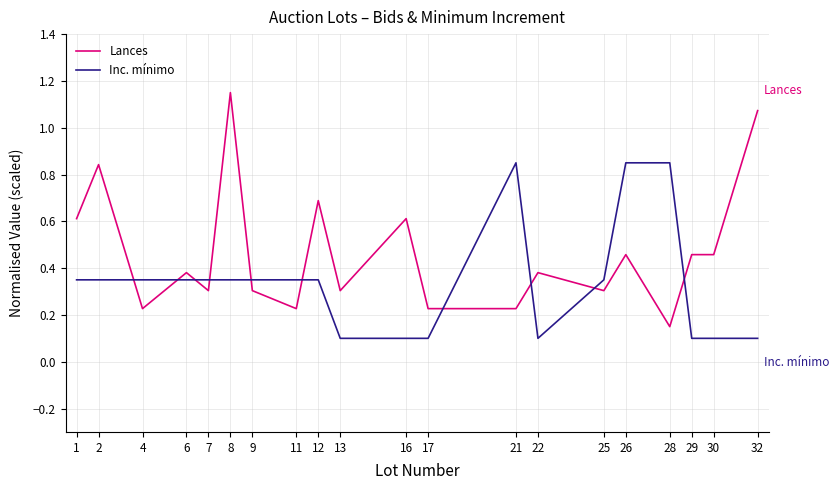

At which label does Lances reach its minimum?

28